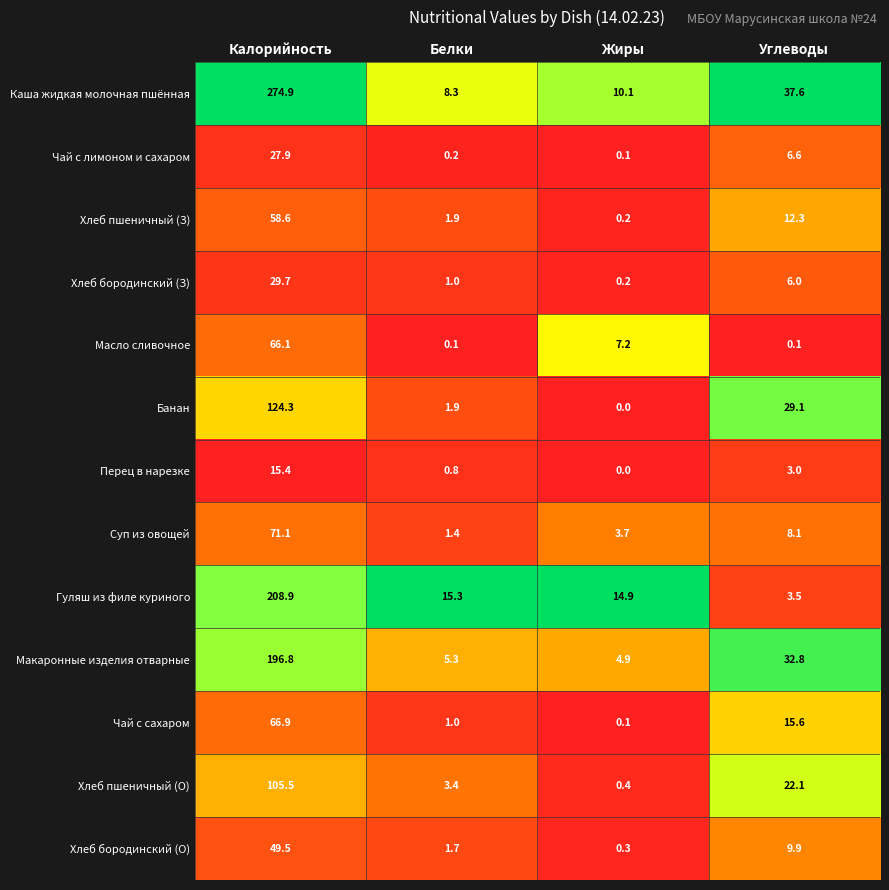

At how many categories does at least one series exceed 0?

4